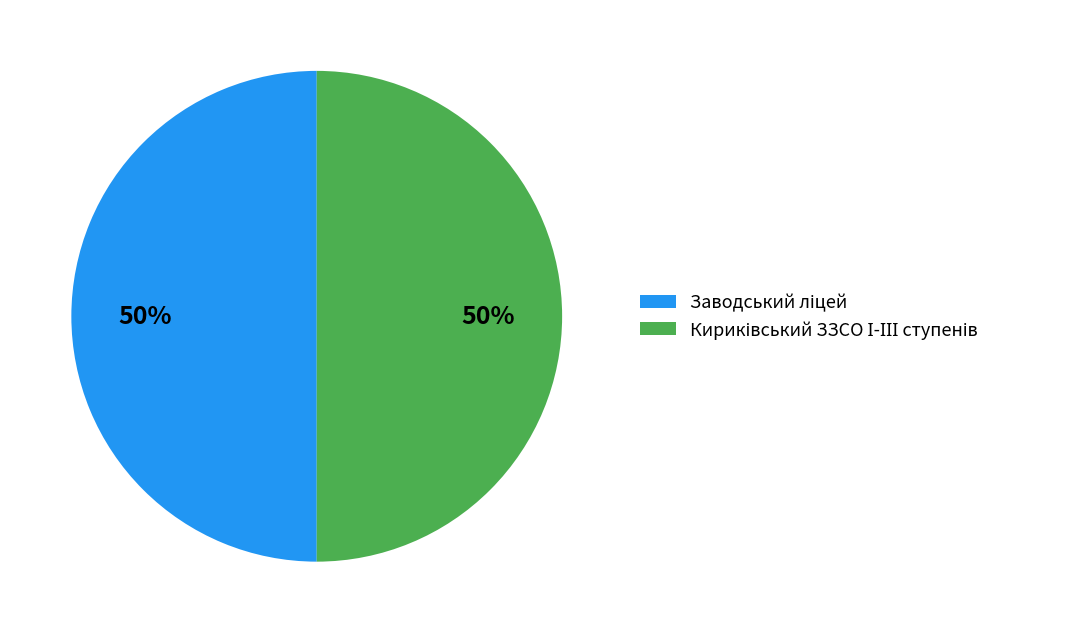

To the nearest percent, what is the average slice percentage?

50%